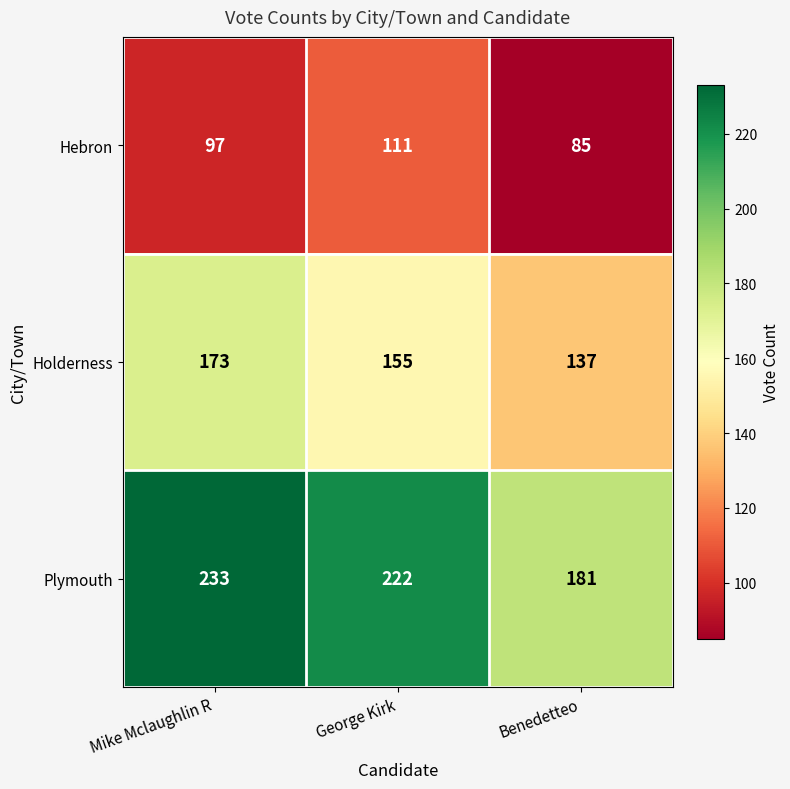

Which series has the largest range (max minus min)?

Plymouth